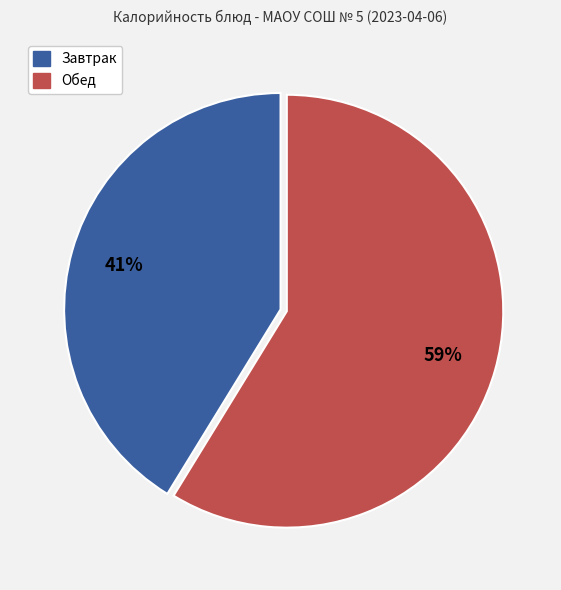

Does any single category account for the majority?

Yes